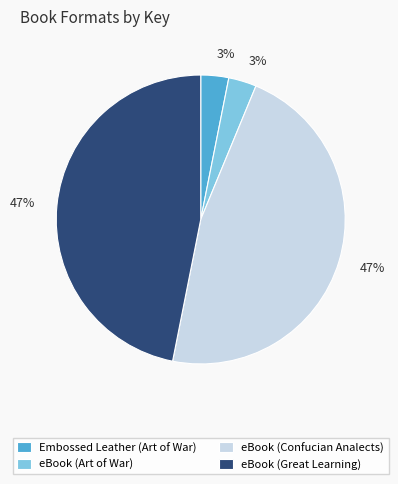

How many slices are in this pie chart?

4